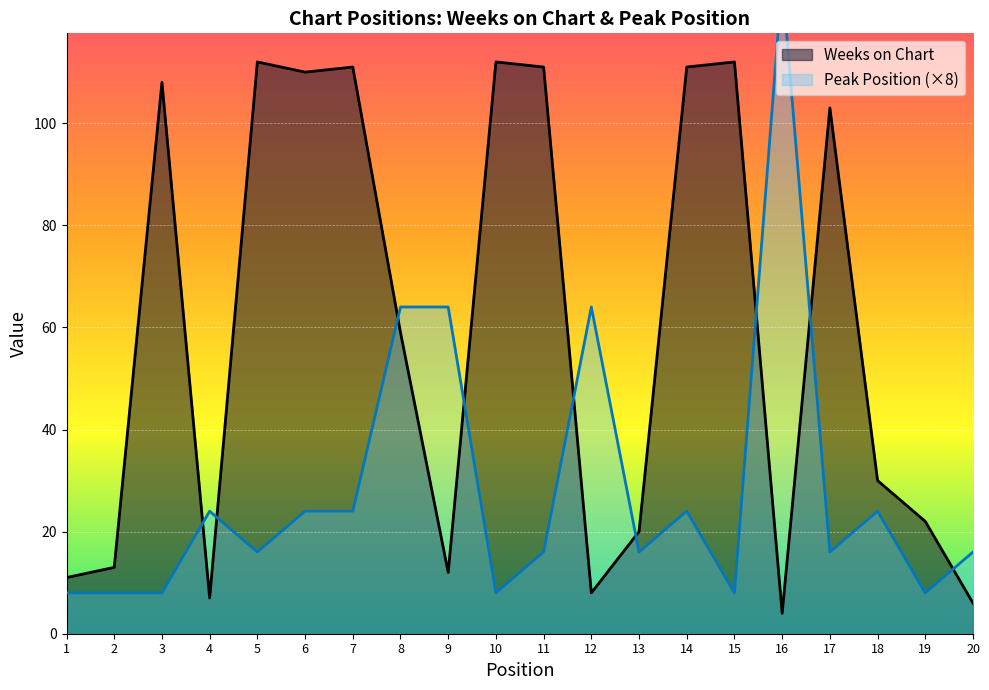

Where is Weeks on Chart nearest to the value 58?

8